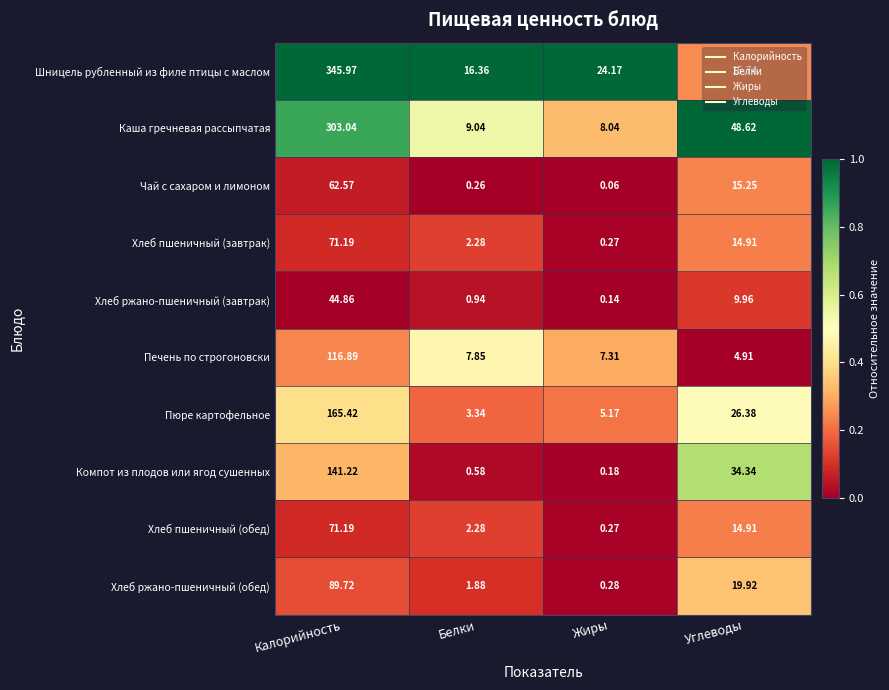

Which series has the largest total across all categories?

Шницель рубленный из филе птицы с маслом